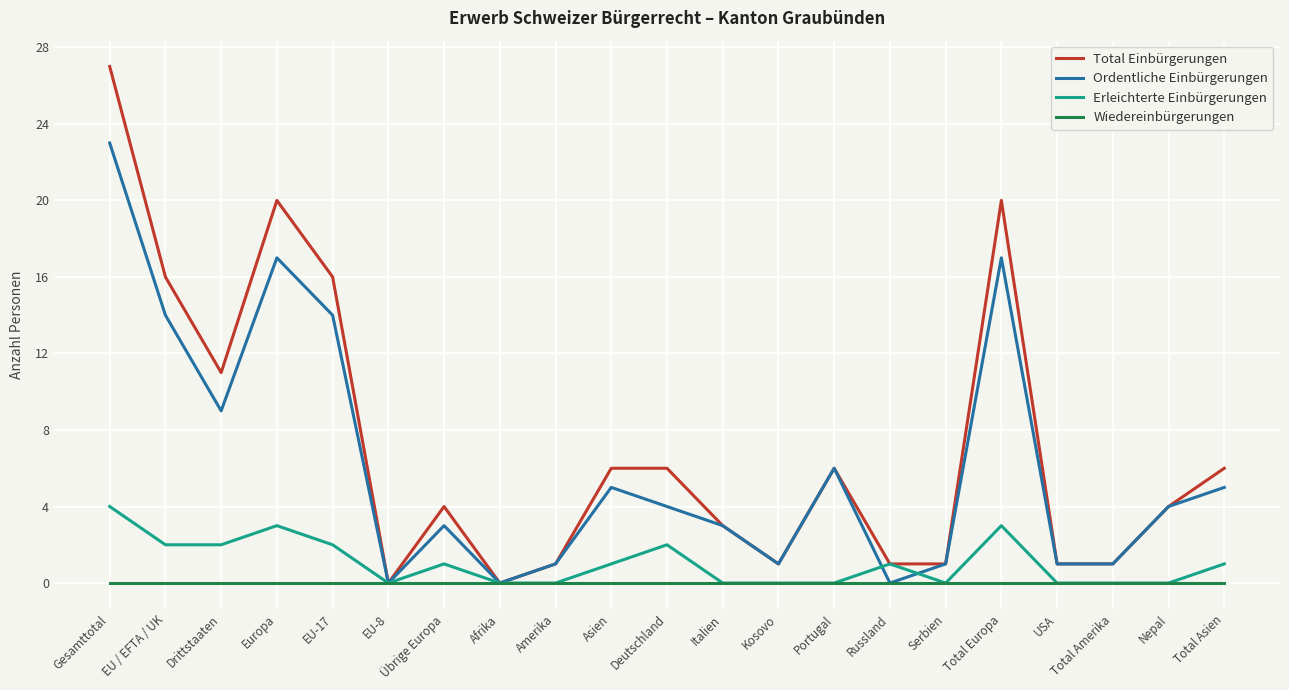

What position from the left is Portugal?

14